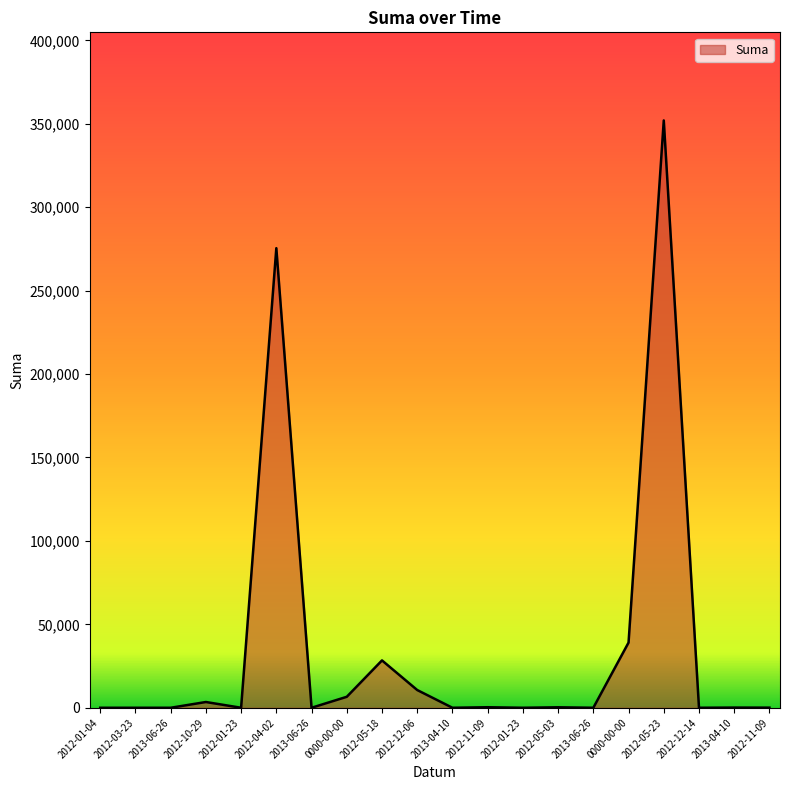

True or false: the data has more than 2 interior local peaks.

True